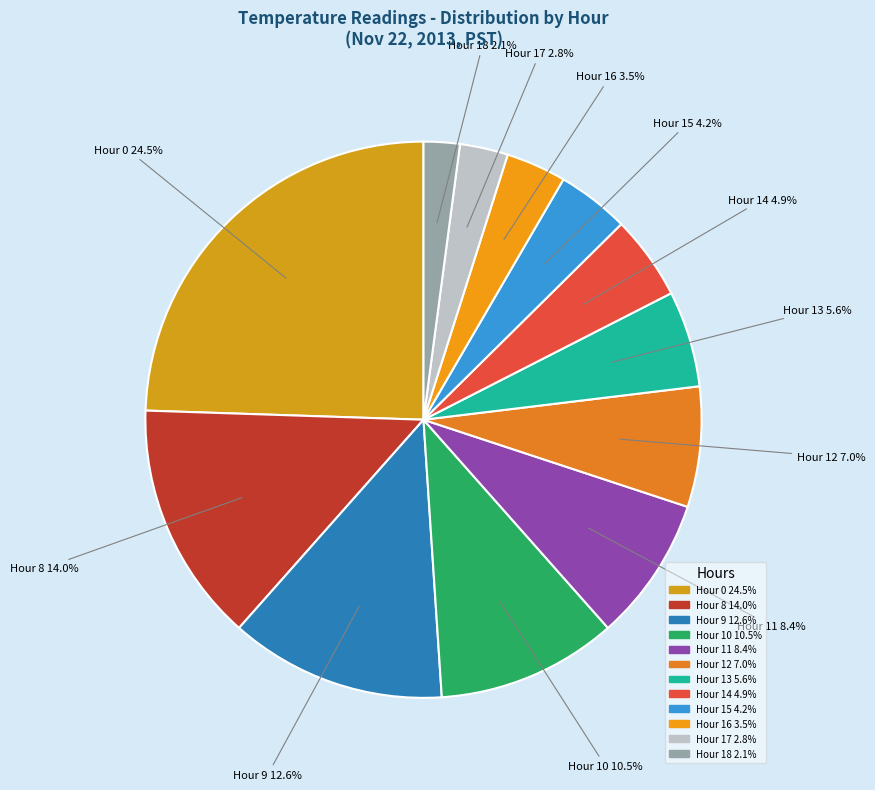

How many slices are in this pie chart?

12